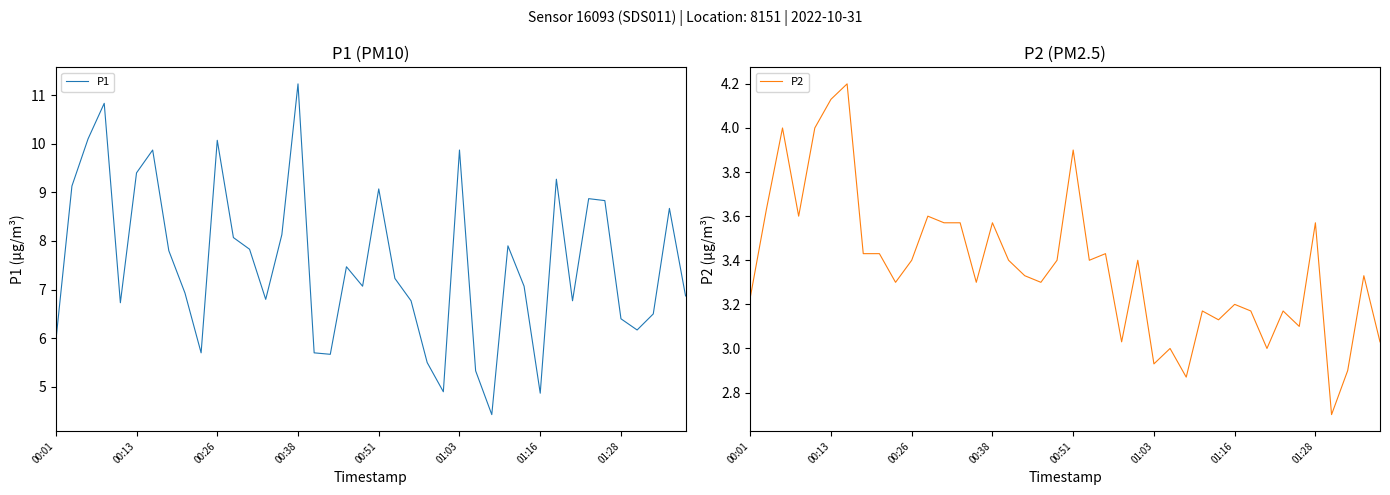

True or false: P1 has a value of 9.9 at 01:03.

True